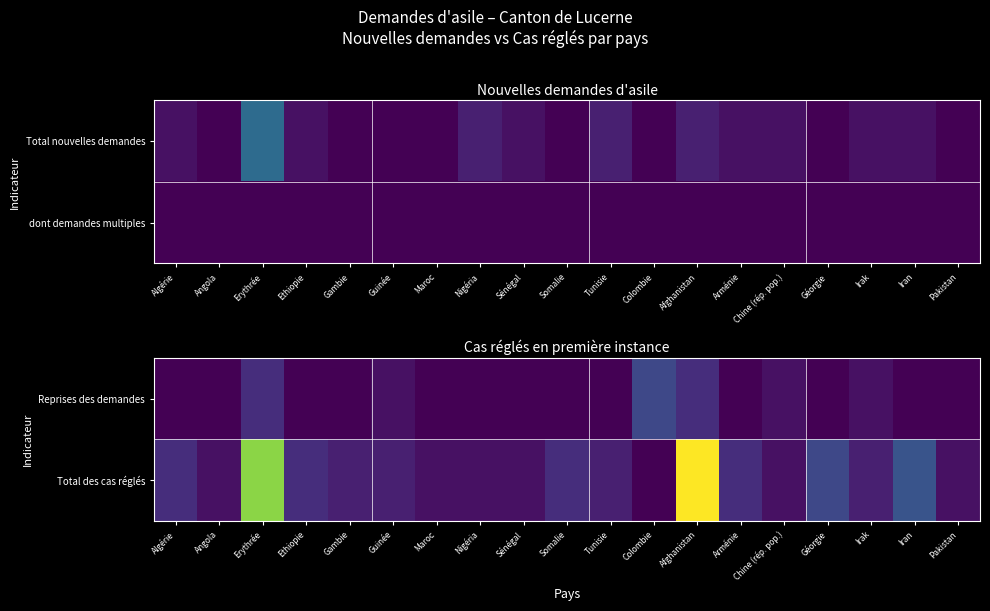

At which category is the sum across all series the highest?

Afghanistan